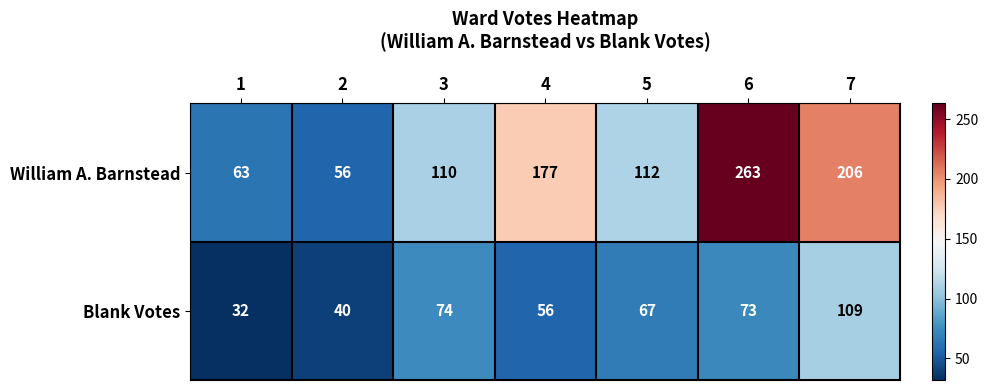

What is the greatest value displayed?

263